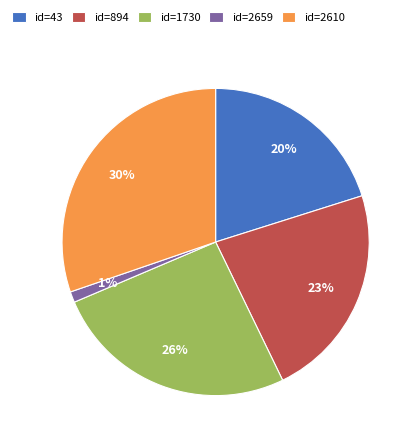

Is there a majority slice in this chart?

No